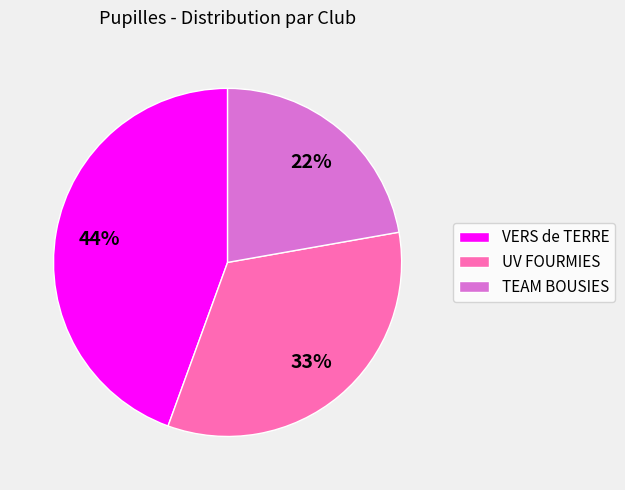

Is it true that TEAM BOUSIES is 22% of the pie?

True